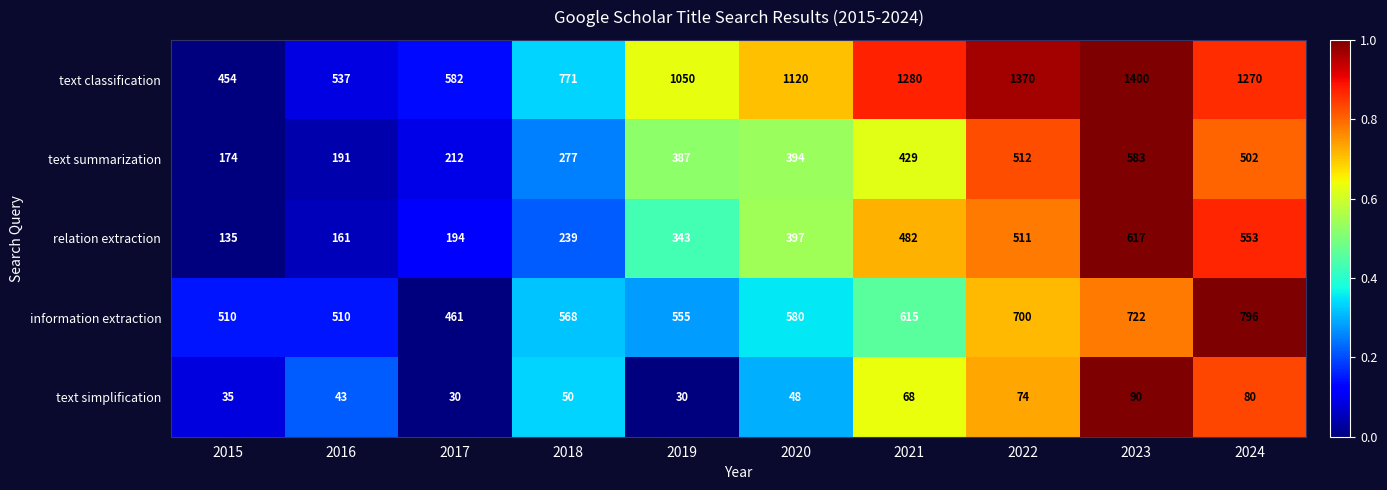

List the series in order of their peak value, highest first.

text classification, information extraction, relation extraction, text summarization, text simplification